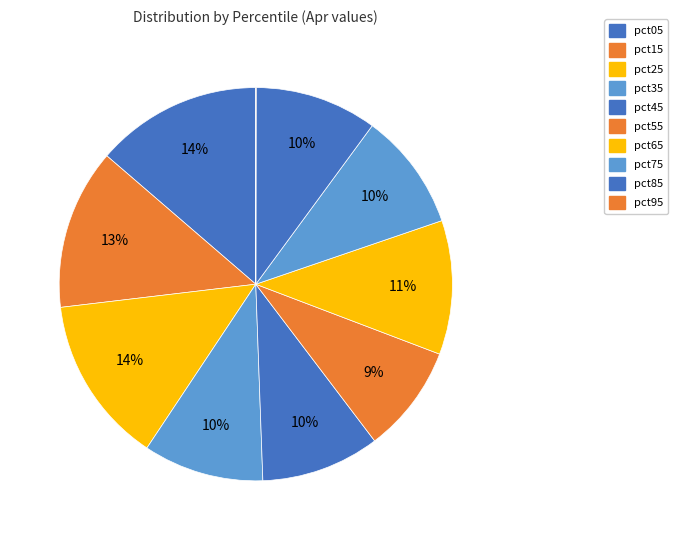

Is pct35 the majority of the pie?

No